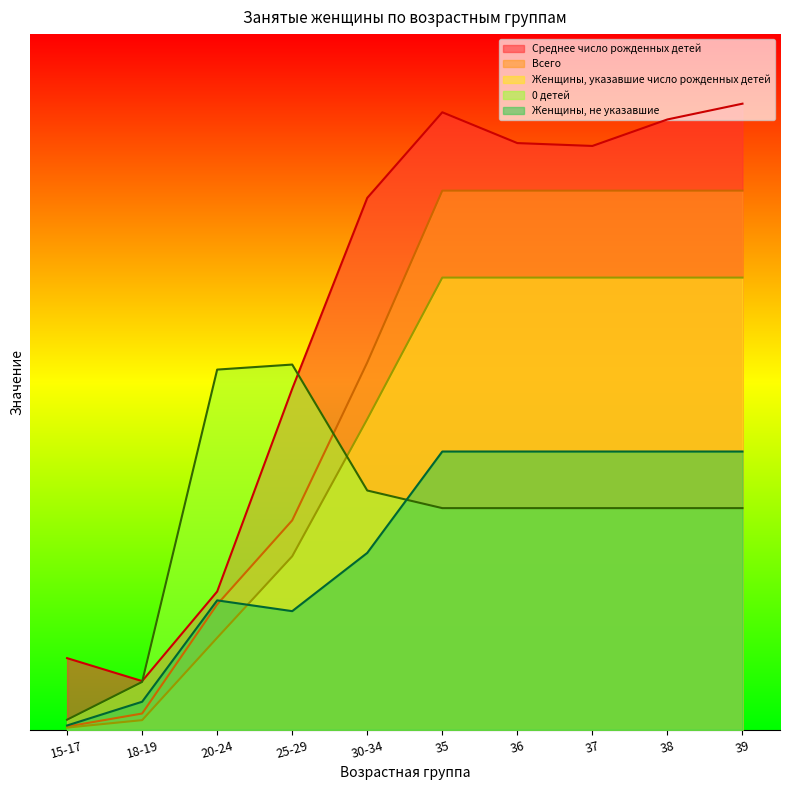

How many values in the Среднее число рожденных детей series exceed 1678?

5